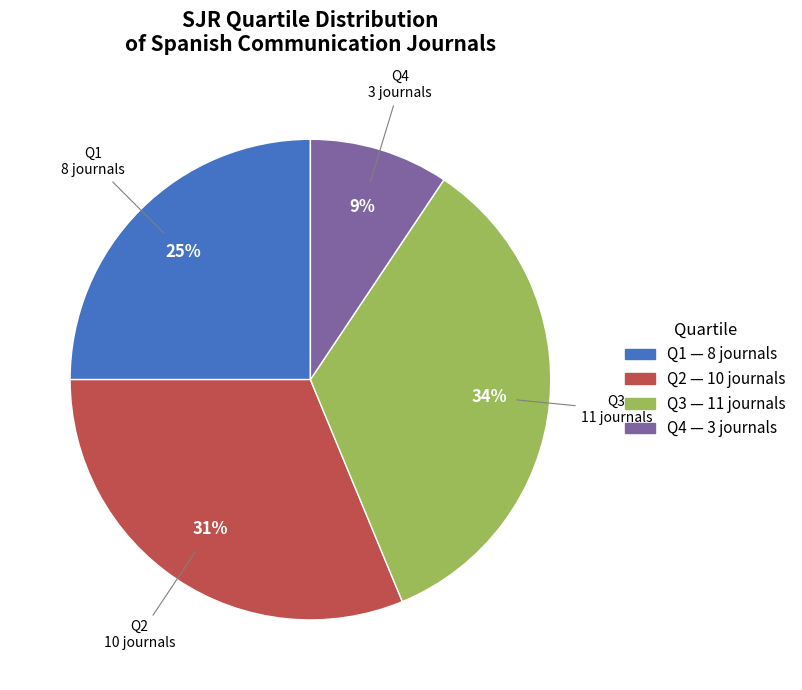

To the nearest percent, what is the average slice percentage?

25%